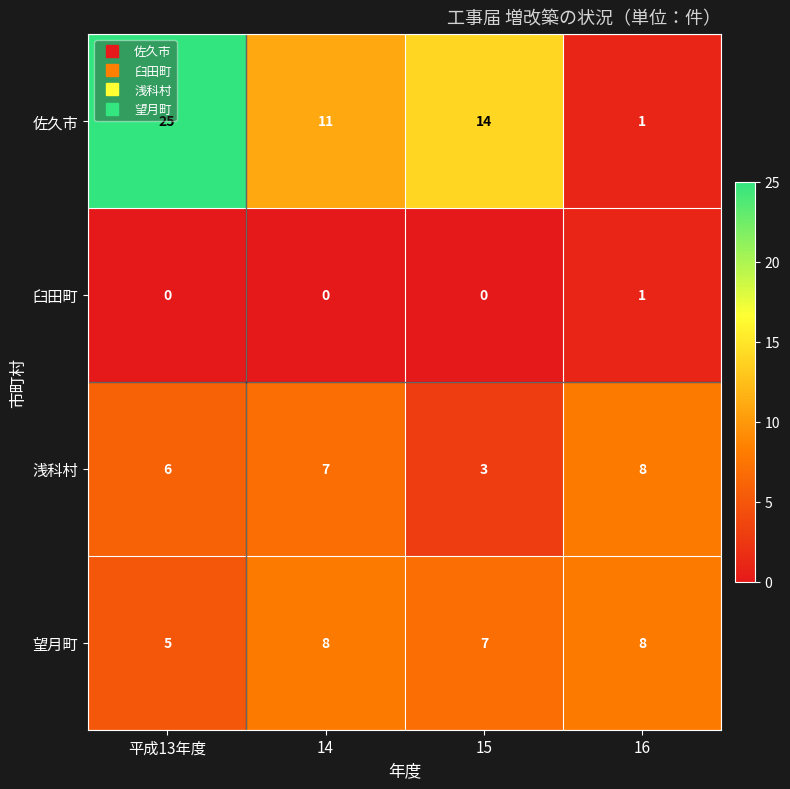

Between 15 and 16, which series saw the biggest shift?

佐久市